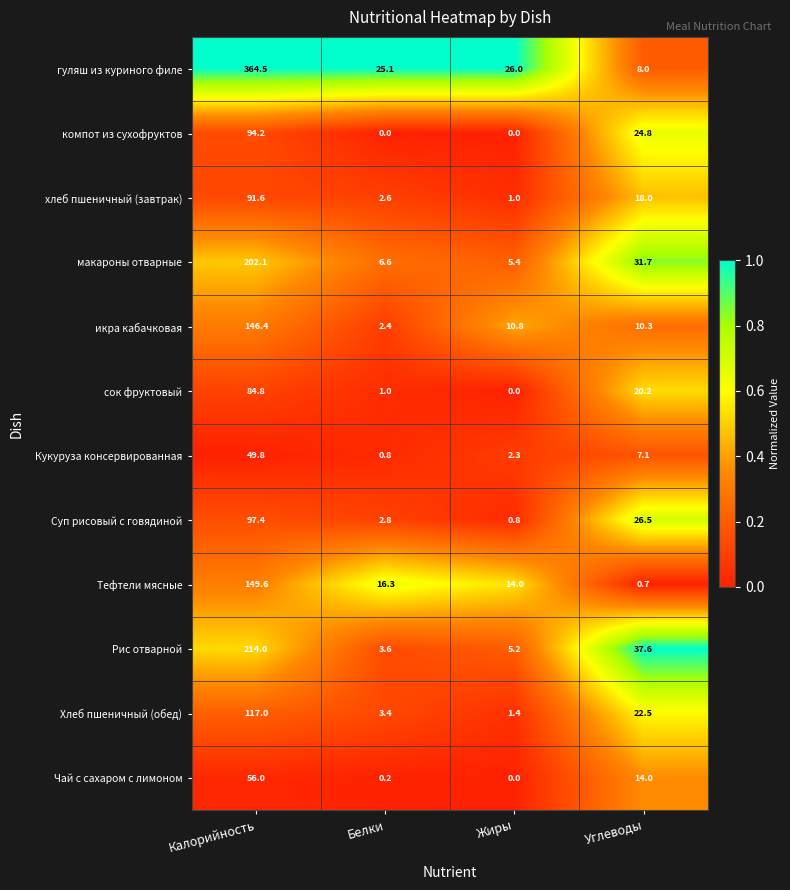

The value of Чай с сахаром с лимоном at Калорийность is 56.0. True or false?

True